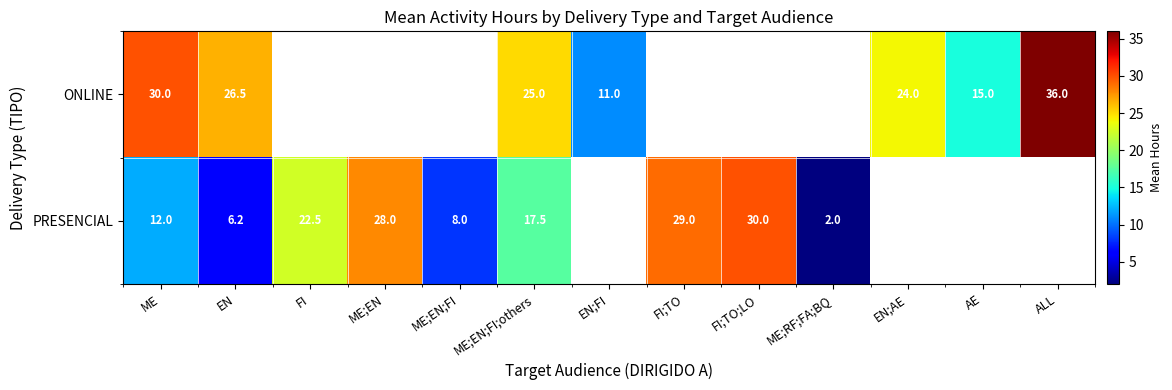

What is the difference between the highest and lowest values at ME;EN;FI;others?

7.5